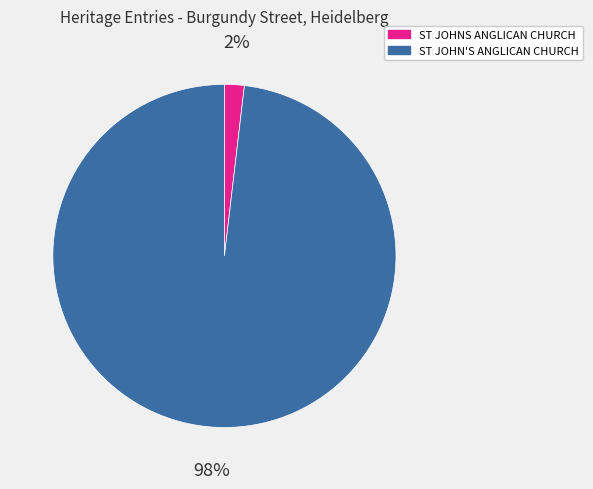

Do ST JOHN'S ANGLICAN CHURCH and ST JOHNS ANGLICAN CHURCH together represent more than half of the pie?

Yes